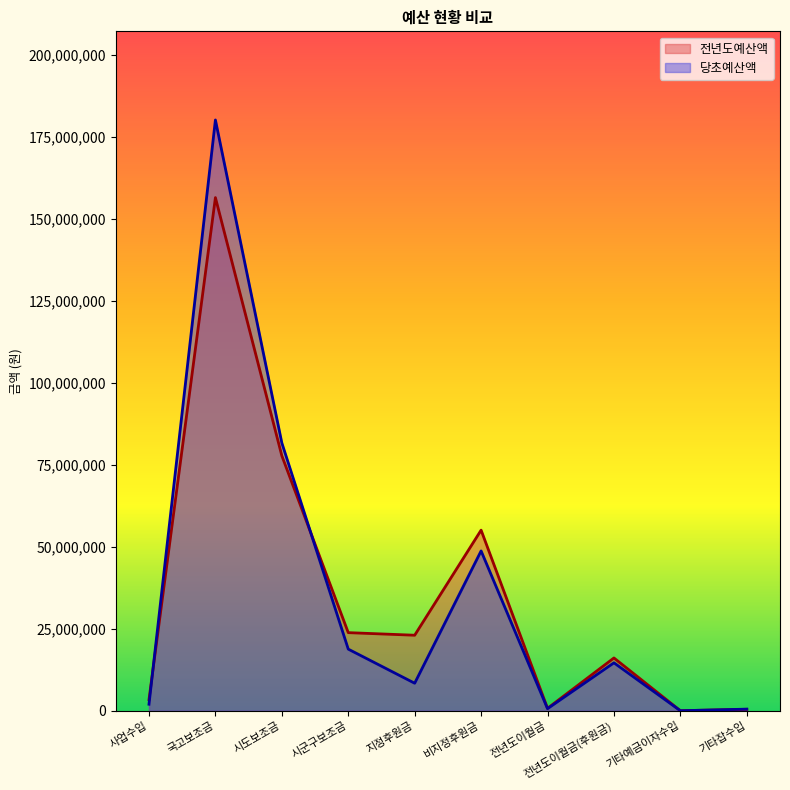

Between 국고보조금 and 시도보조금, which is larger?

국고보조금